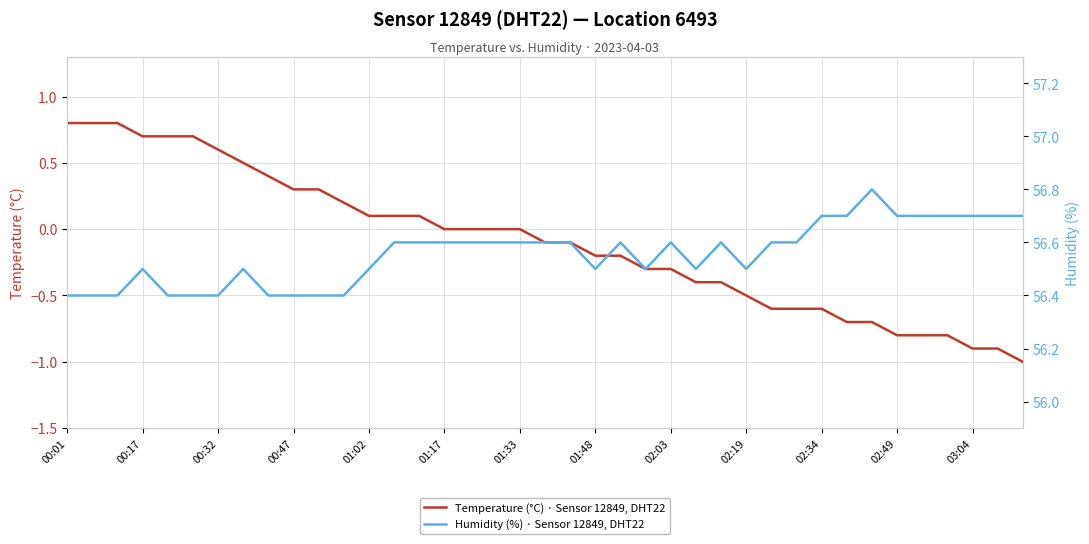

The Temperature (°C) · Sensor 12849, DHT22 series shows 0.8 at 00:01. True or false?

True